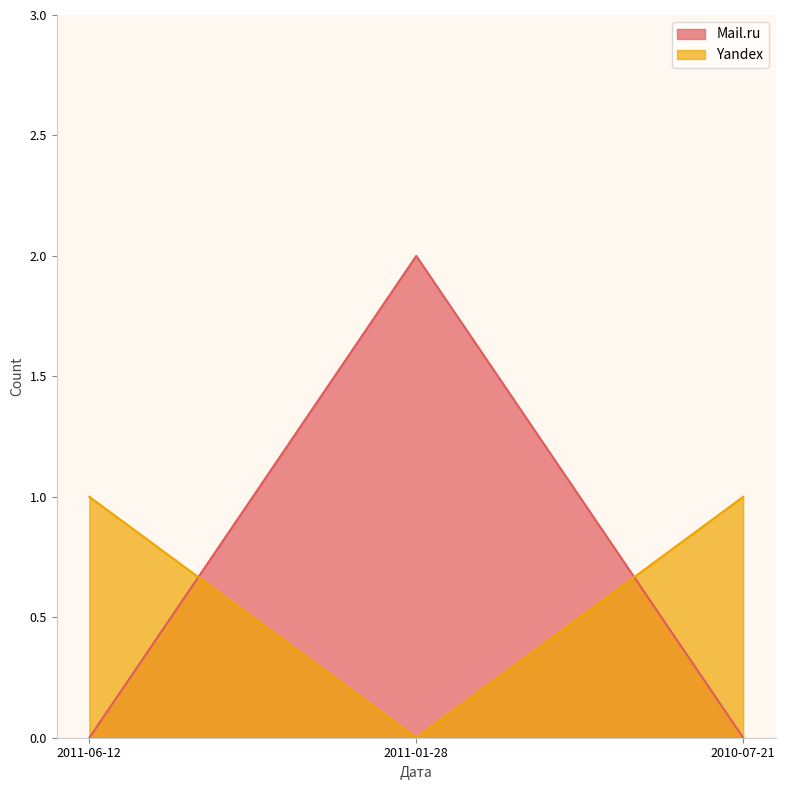

What position from the left is 2011-06-12?

1